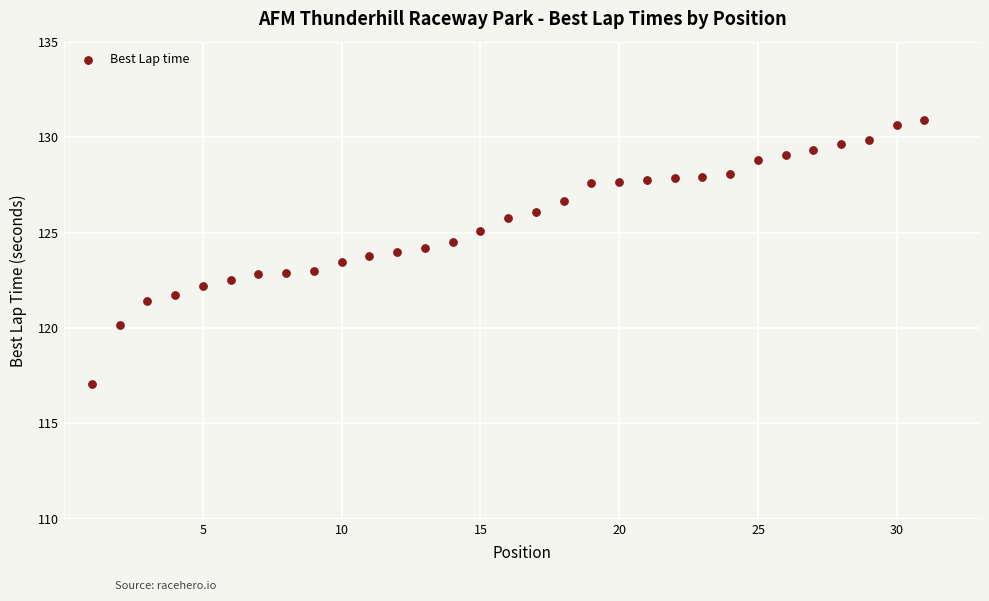

What is the range of Y values (max minus min)?

13.8